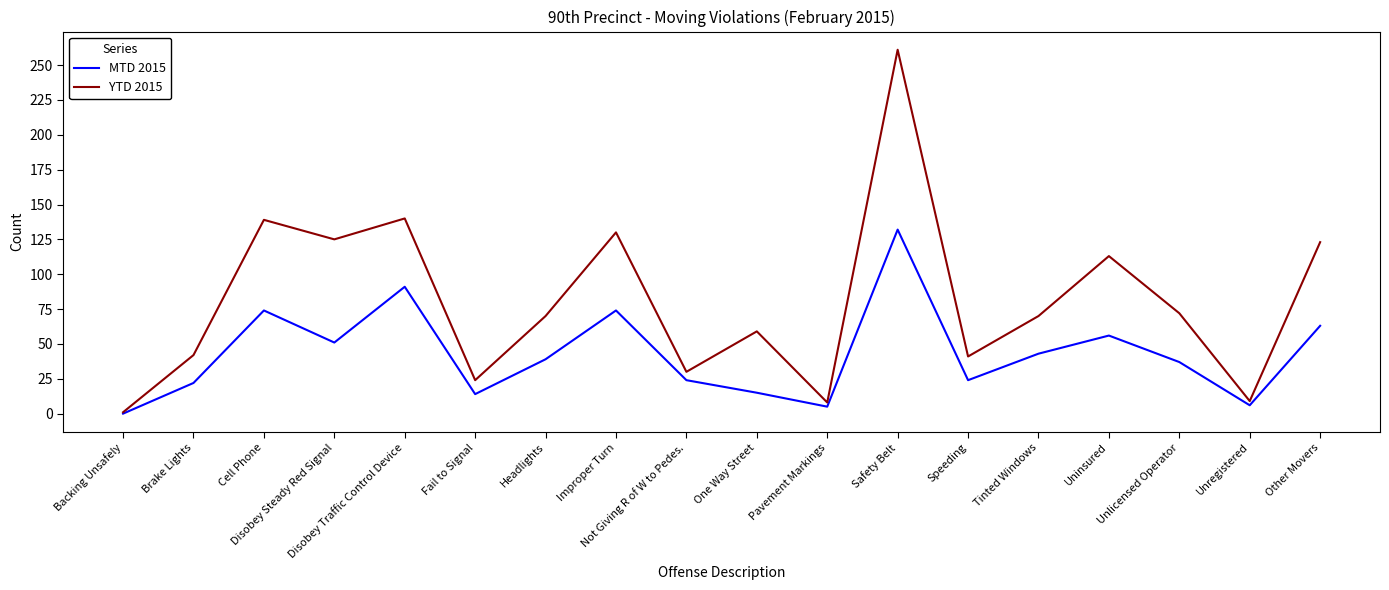

In YTD 2015, how many points are lower than both neighbors (excluding endpoints)?

6